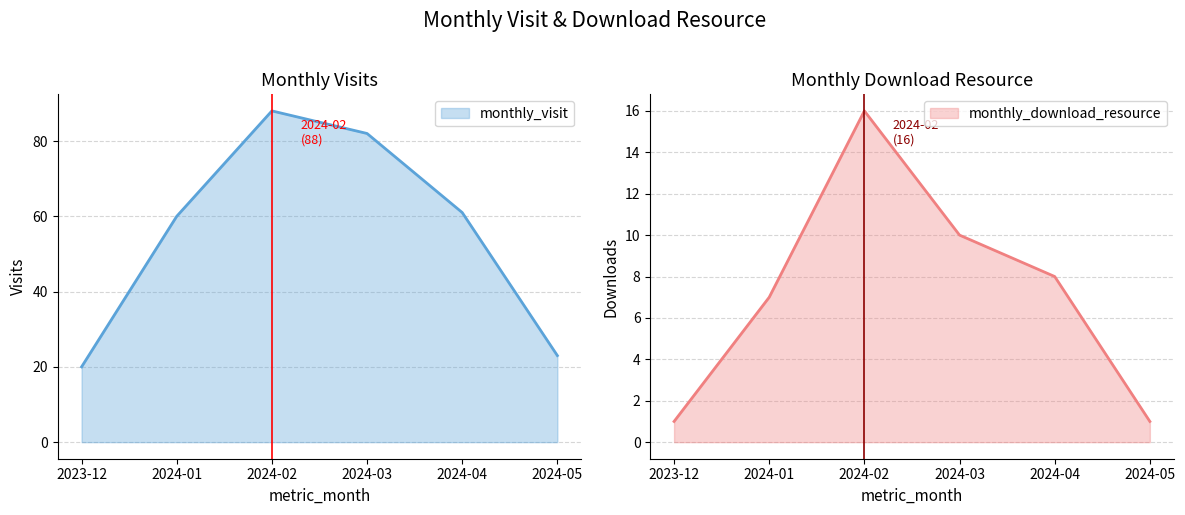

What is the greatest value displayed?

88